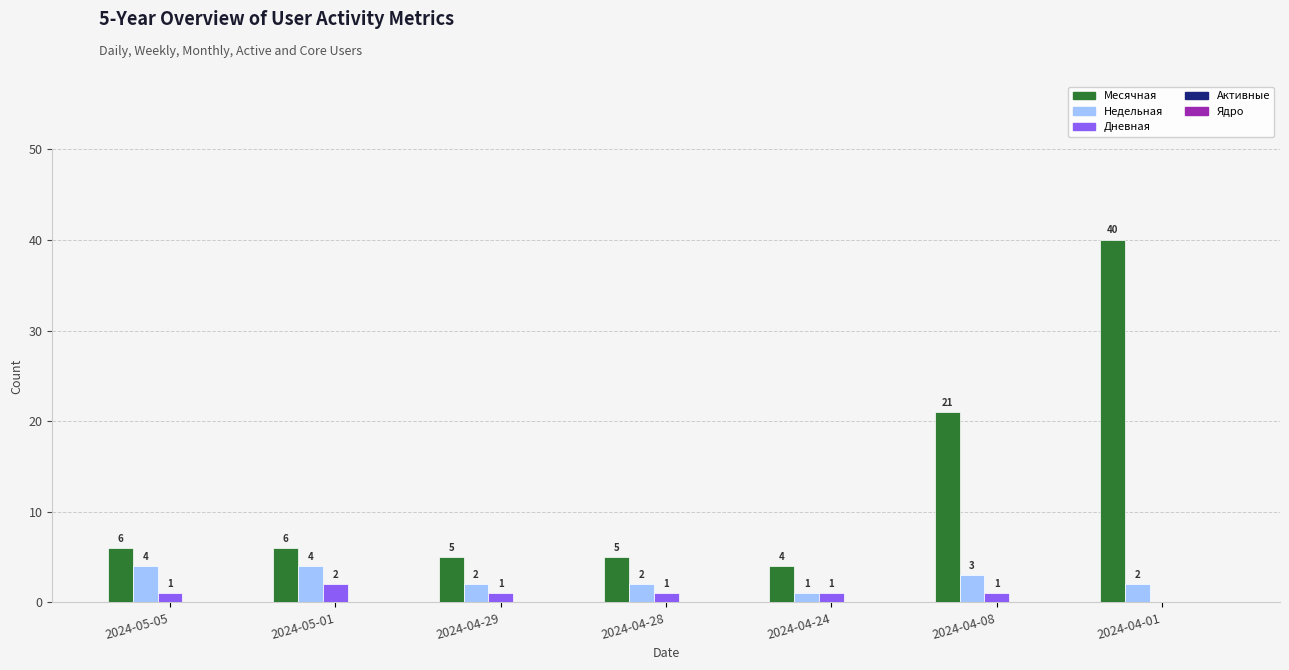

What is the average value of the Недельная series?

3